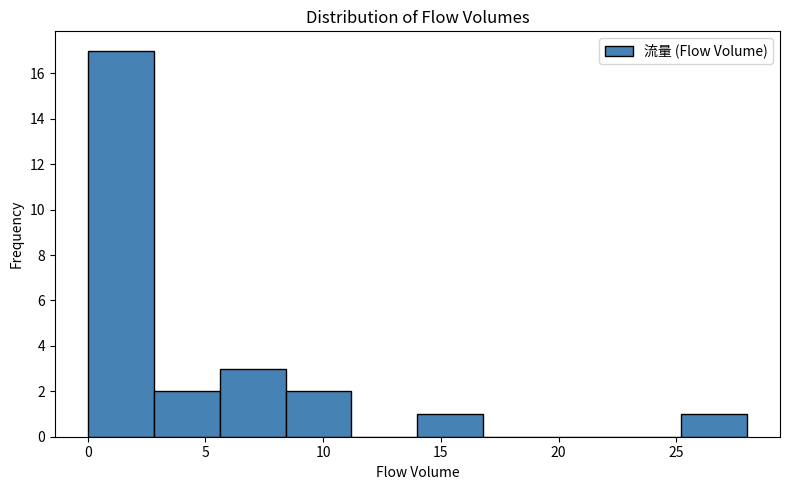

Reading left to right, list every bar in this chart as the range it spans on the x-axis followed by its height. Neither the bar edges nor the heights are printed on the chart, so give them approximately, as read against the axes.

0.0 to 2.8: 17
2.8 to 5.6: 2
5.6 to 8.4: 3
8.4 to 11.2: 2
11.2 to 14.0: 0
14.0 to 16.8: 1
16.8 to 19.6: 0
19.6 to 22.4: 0
22.4 to 25.2: 0
25.2 to 28.0: 1